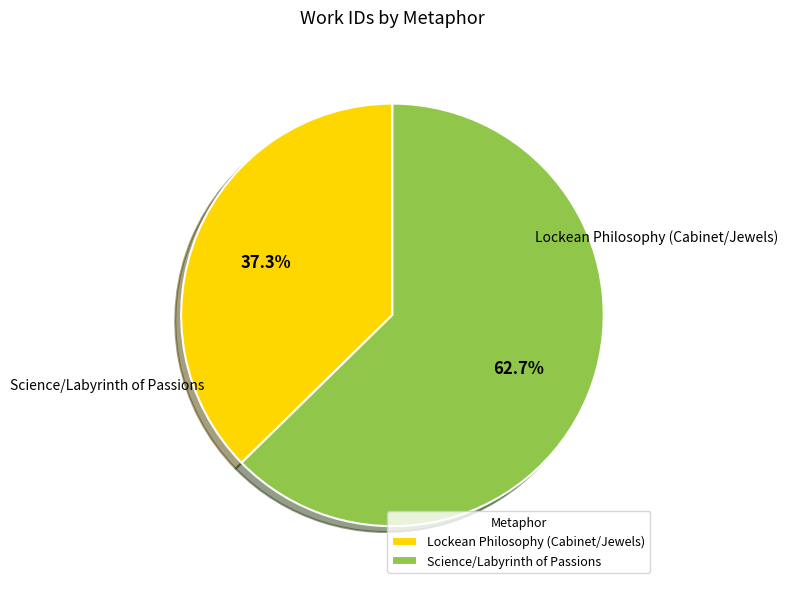

Approximately how many times larger is the value at Science/Labyrinth of Passions compared to Lockean Philosophy (Cabinet/Jewels)?

1.7